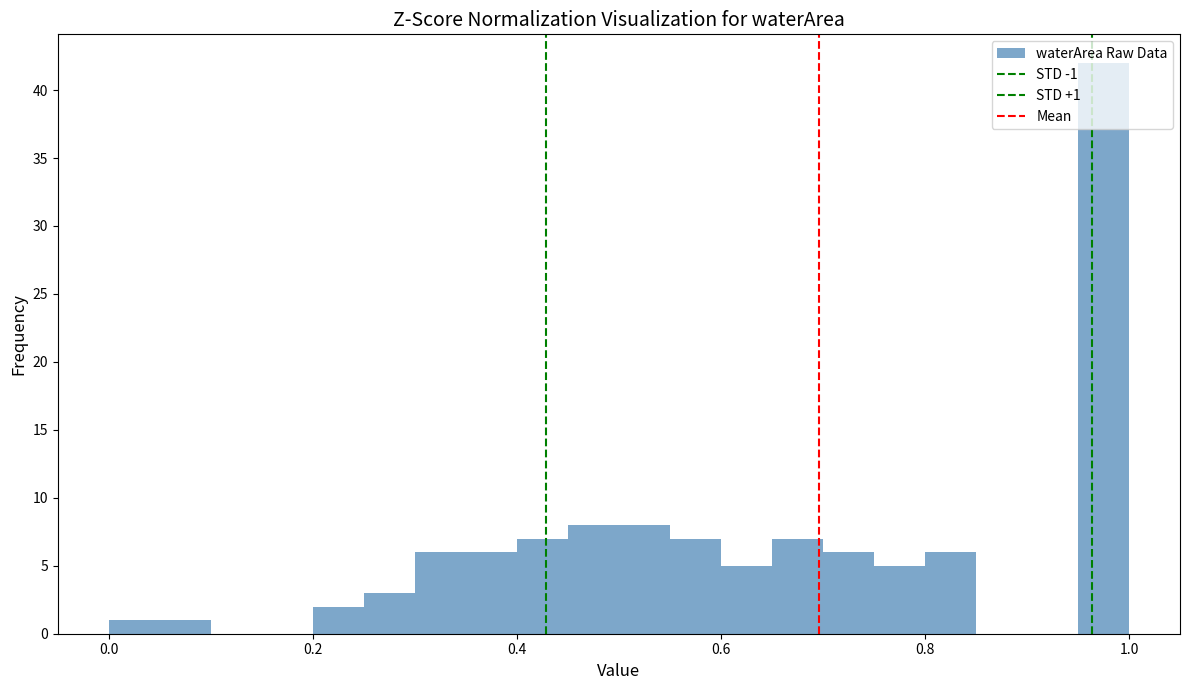

Around what value on the x-axis is the tallest bar? Give the approximate position of its centre, as read against the axis.

0.98